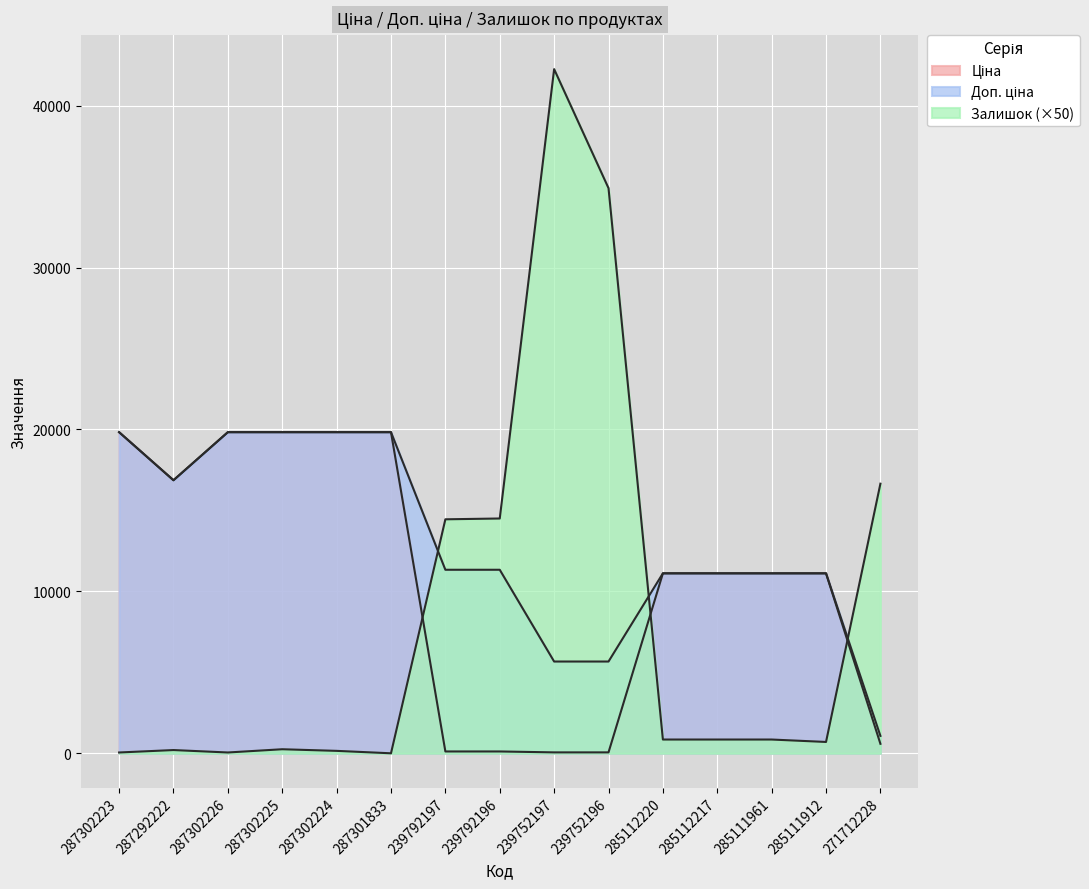

What is the maximum value shown in the chart?

42250.0